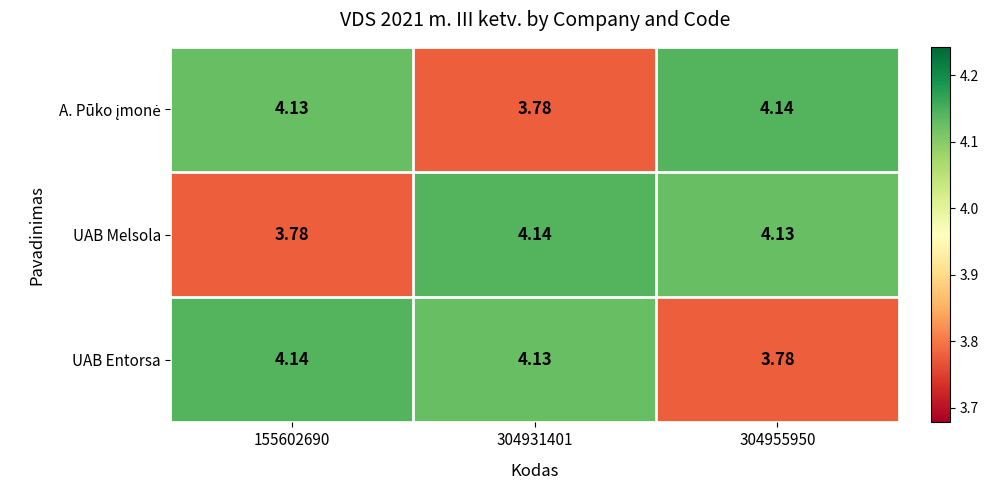

Which series changed the most between 155602690 and 304931401?

UAB Melsola